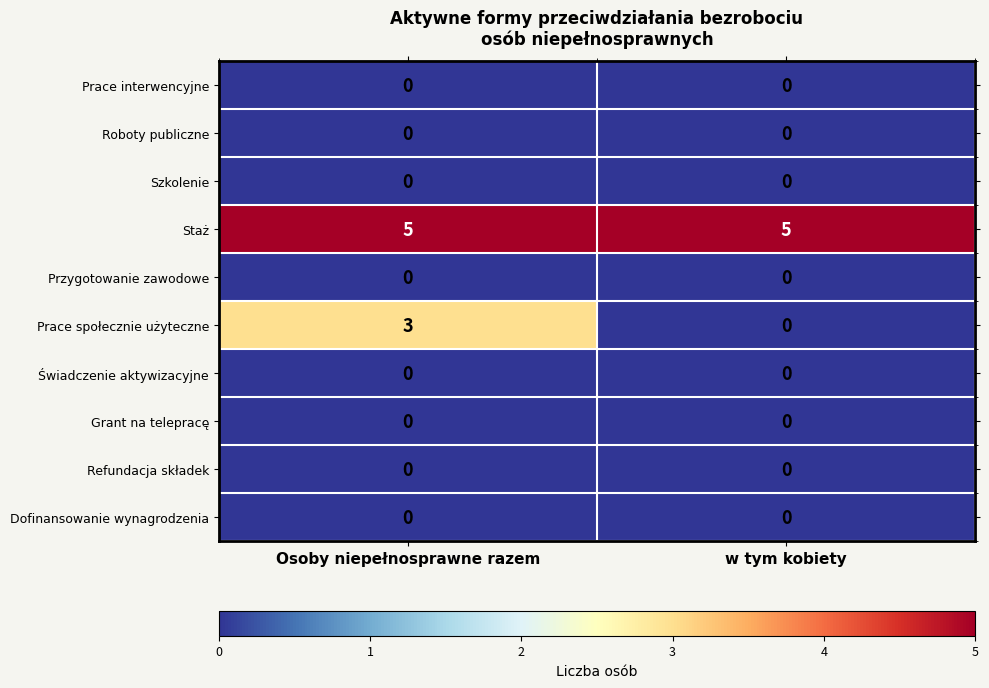

Reading left to right, what are all the values shown in this chart?

Prace interwencyjne: 0	0
Roboty publiczne: 0	0
Szkolenie: 0	0
Staż: 5	5
Przygotowanie zawodowe: 0	0
Prace społecznie użyteczne: 3	0
Świadczenie aktywizacyjne: 0	0
Grant na telepracę: 0	0
Refundacja składek: 0	0
Dofinansowanie wynagrodzenia: 0	0